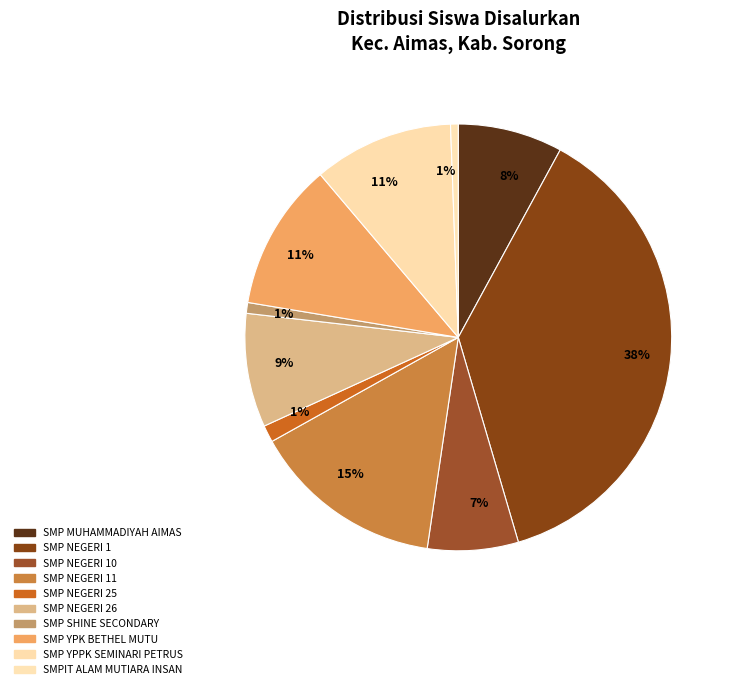

Does SMP NEGERI 25 represent more than half of the total?

No